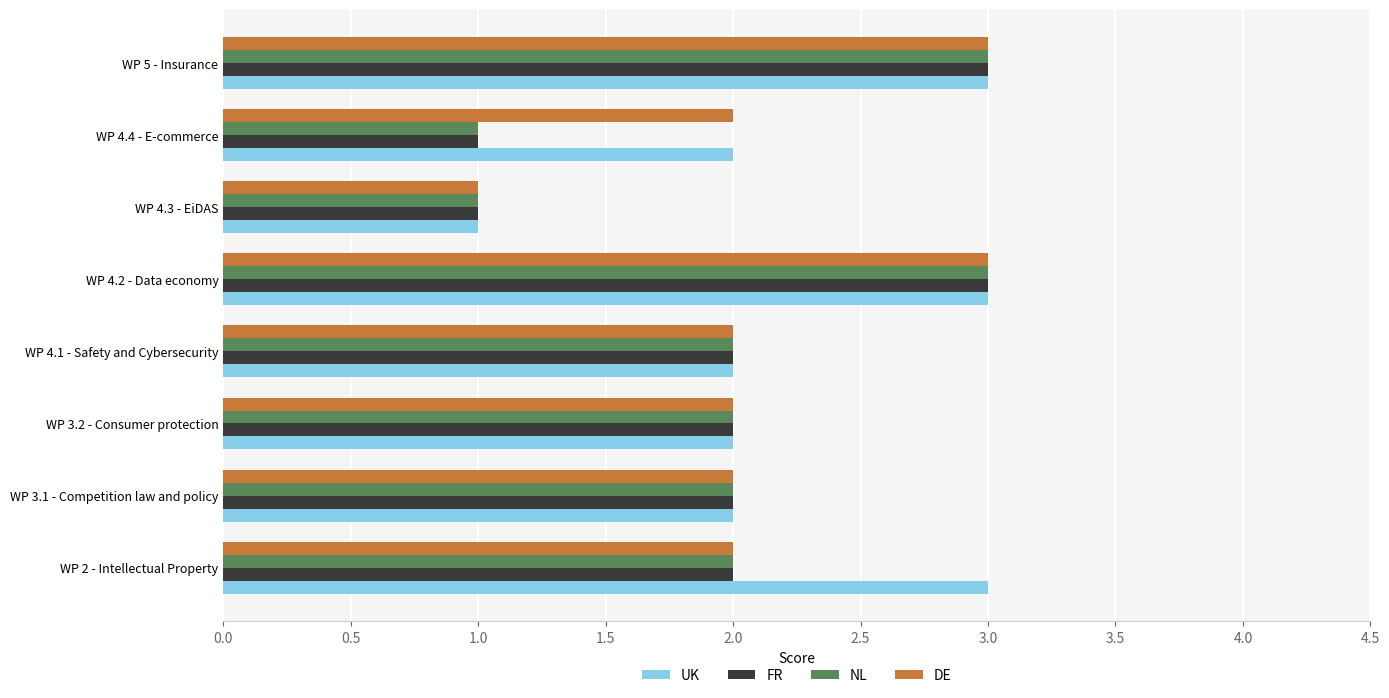

What is the sum of all NL values?

16